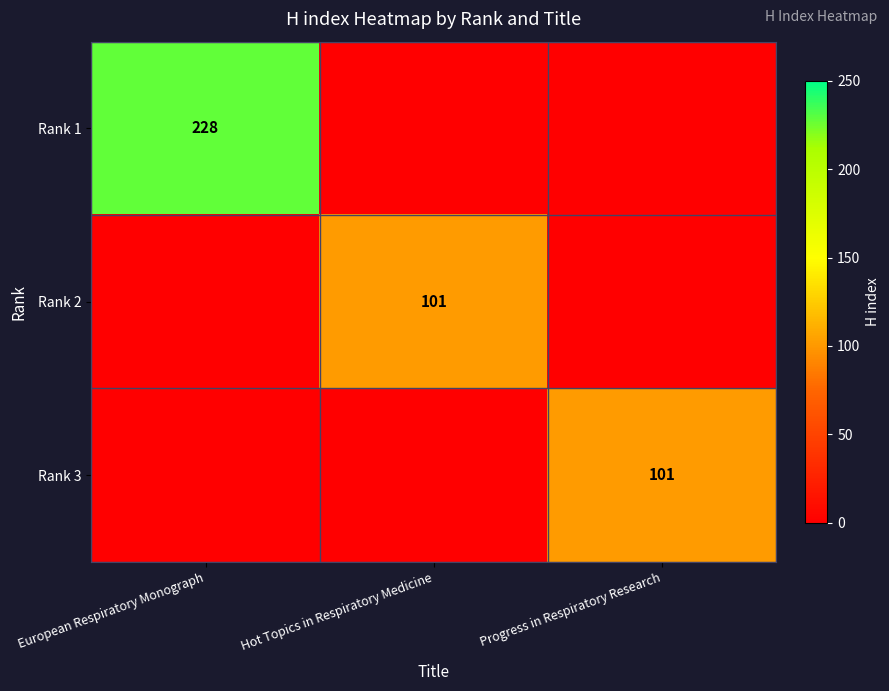

The Rank 1 series shows 228 at European Respiratory Monograph. True or false?

True